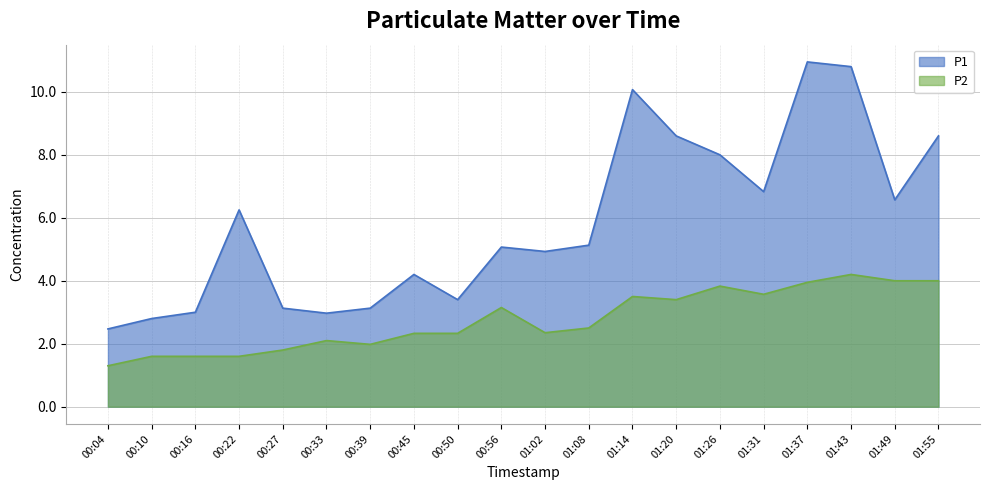

List the labels in order of P1 value, smallest first.

00:04, 00:10, 00:33, 00:16, 00:27, 00:39, 00:50, 00:45, 01:02, 00:56, 01:08, 00:22, 01:49, 01:31, 01:26, 01:20, 01:55, 01:14, 01:43, 01:37